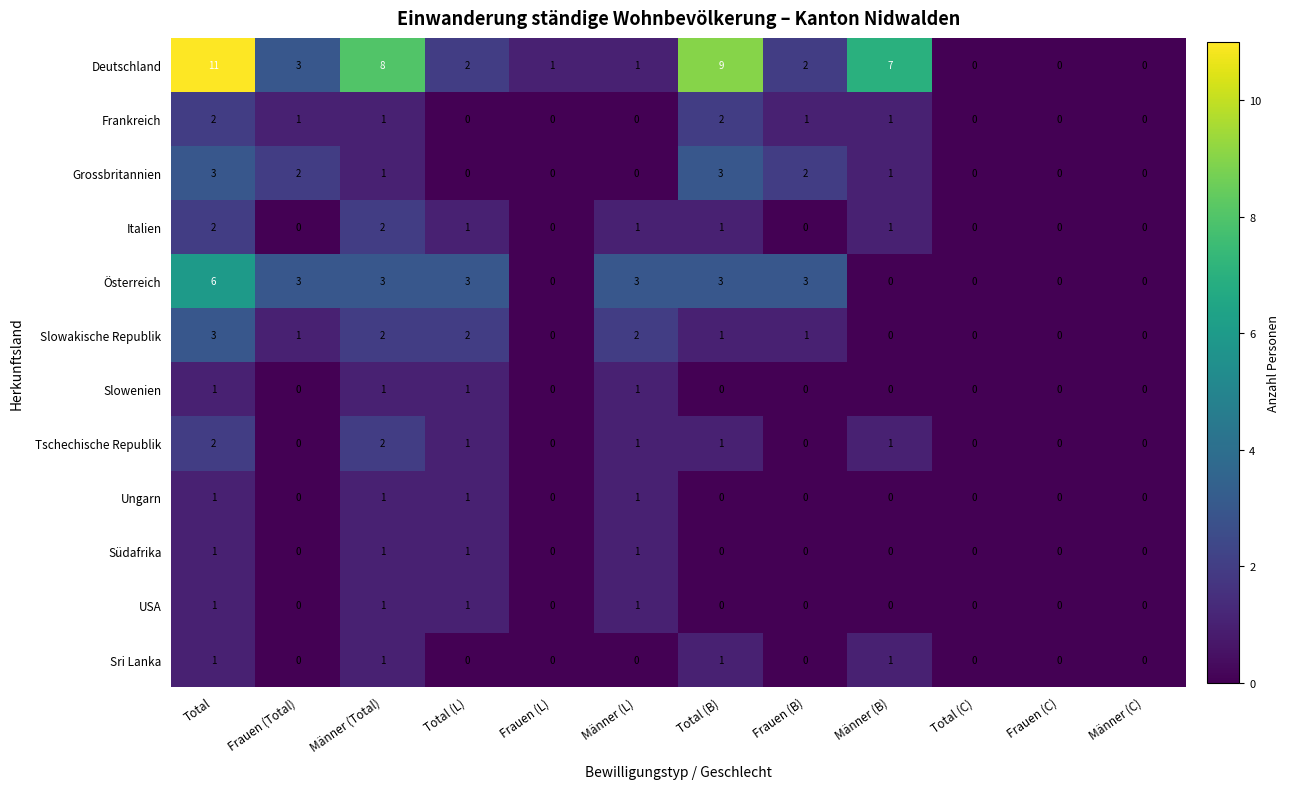

The Slowenien series shows 0 at Frauen (Total). True or false?

True